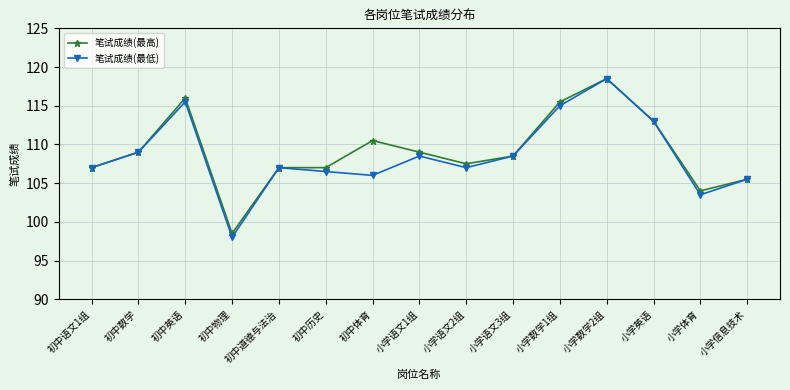

Which series has the widest spread of values?

笔试成绩(最低)